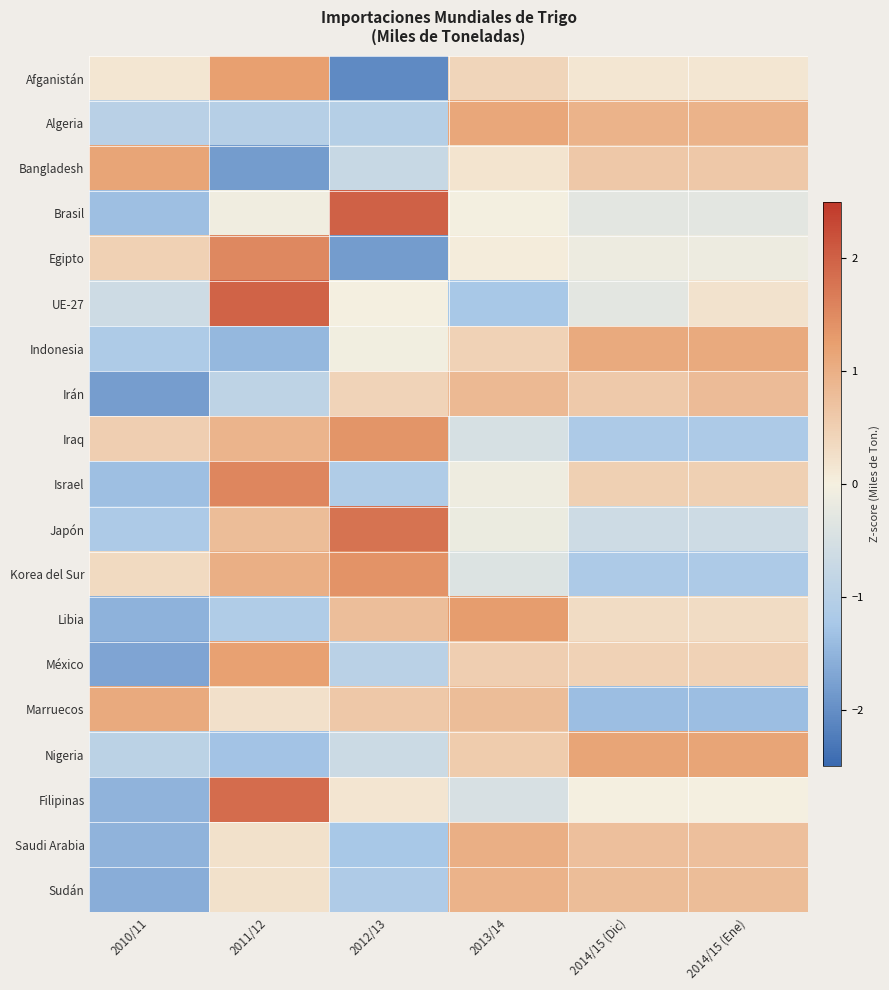

At 2014/15 (Ene), list the series in order from largest to smallest.

Nigeria, Indonesia, Algeria, Irán, Sudán, Saudi Arabia, Bangladesh, Israel, México, Libia, UE-27, Afganistán, Filipinas, Egipto, Brasil, Japón, Iraq, Korea del Sur, Marruecos